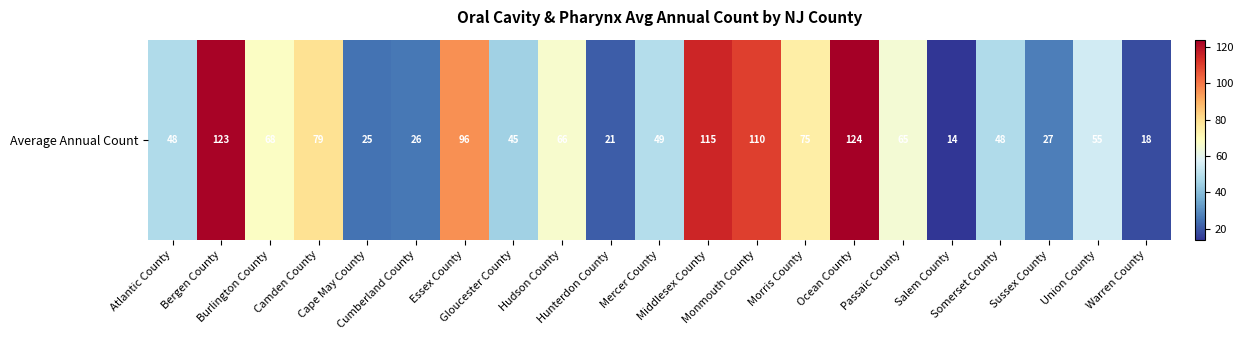

True or false: the data shows 72 at Middlesex County.

False